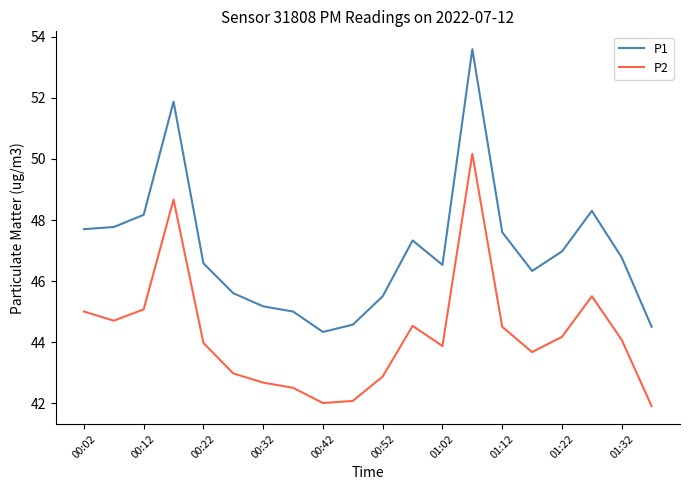

Is this an area chart (filled region under the line)?

No